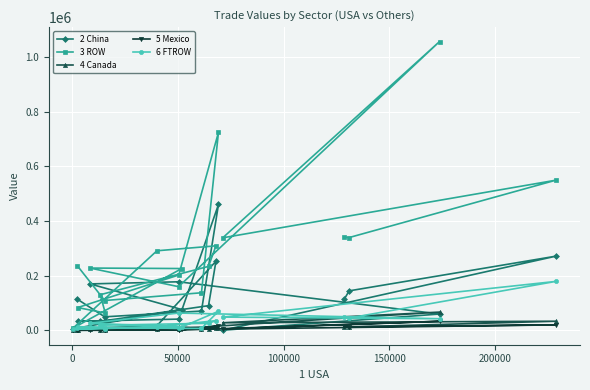

Is the value of 6 FTROW at 0 greater than the value of 5 Mexico at 14?

Yes